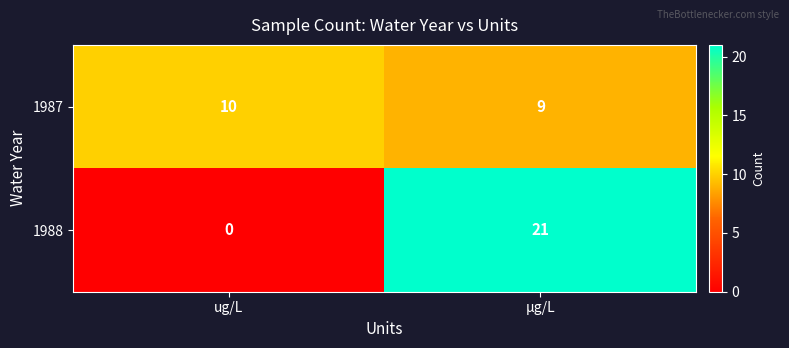

What is the greatest value displayed?

21